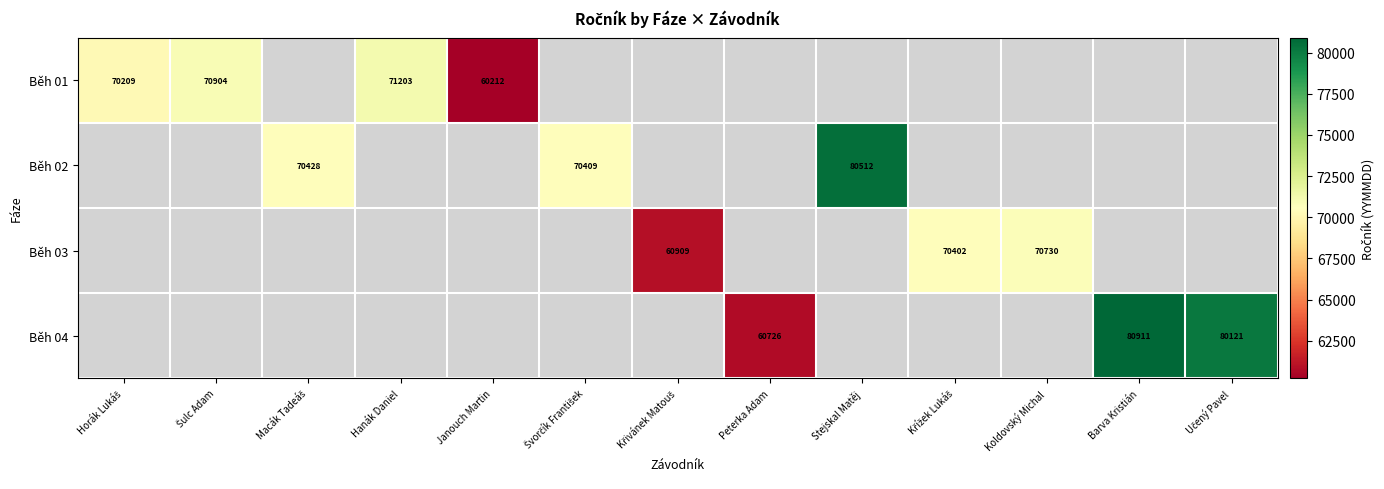

How many distinct data groups are displayed?

4